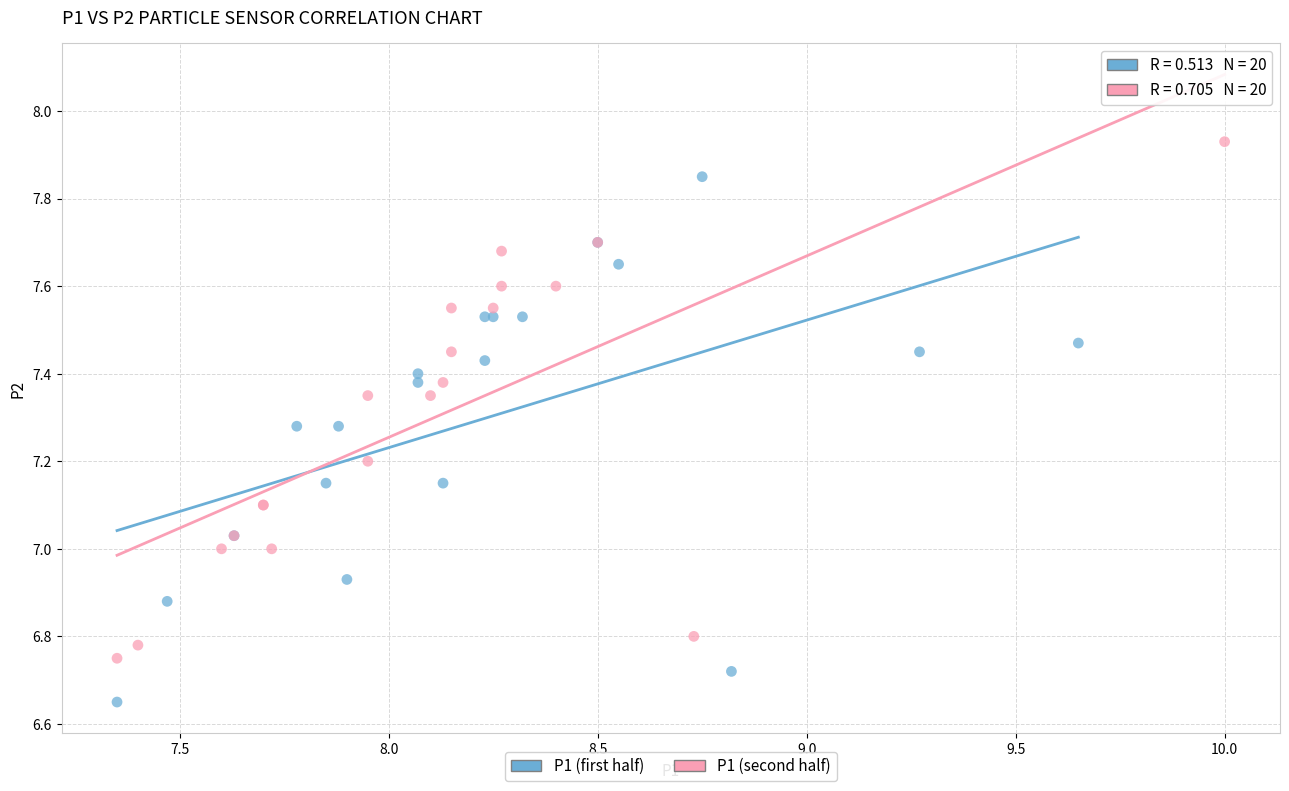

Which series contains the lowest Y value?

P1 (first half)